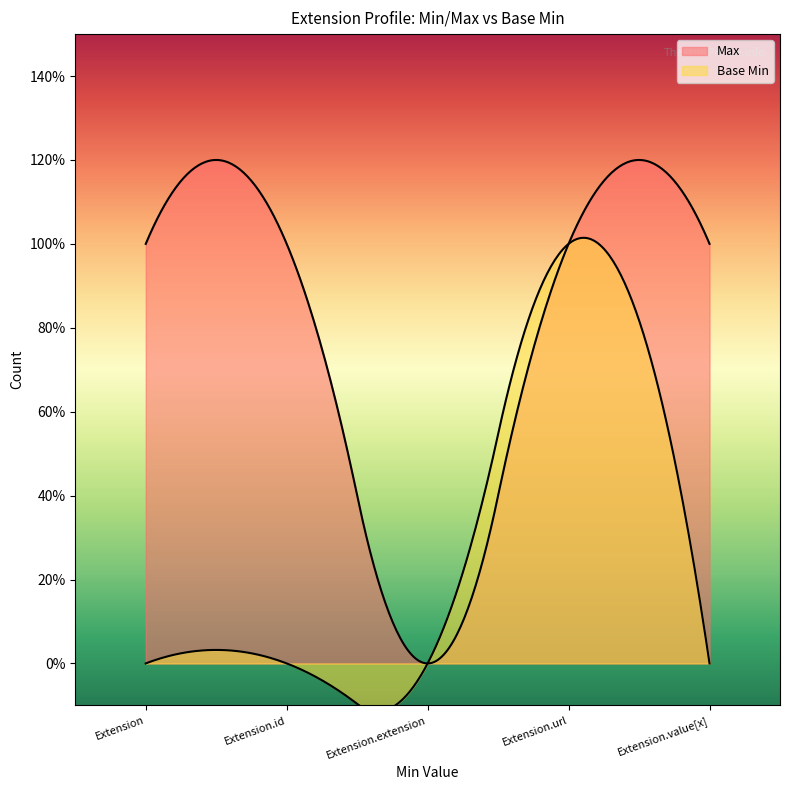

True or false: Base Min and Max cross at least once.

False